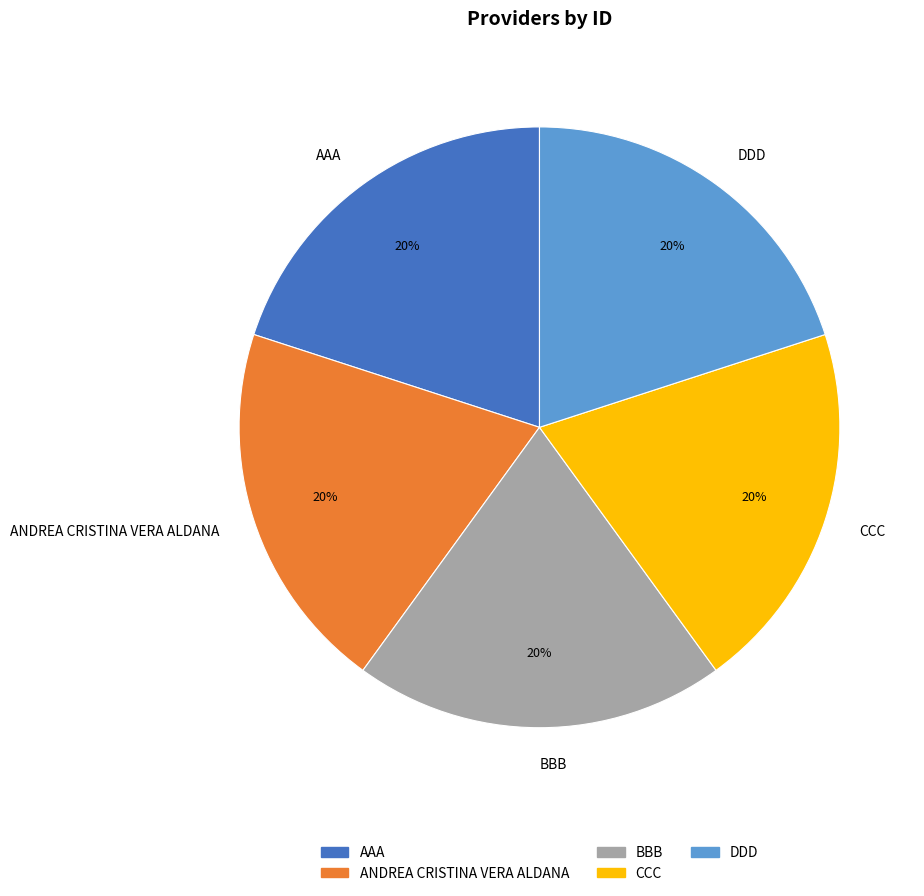

To the nearest percent, what is the average slice percentage?

20%